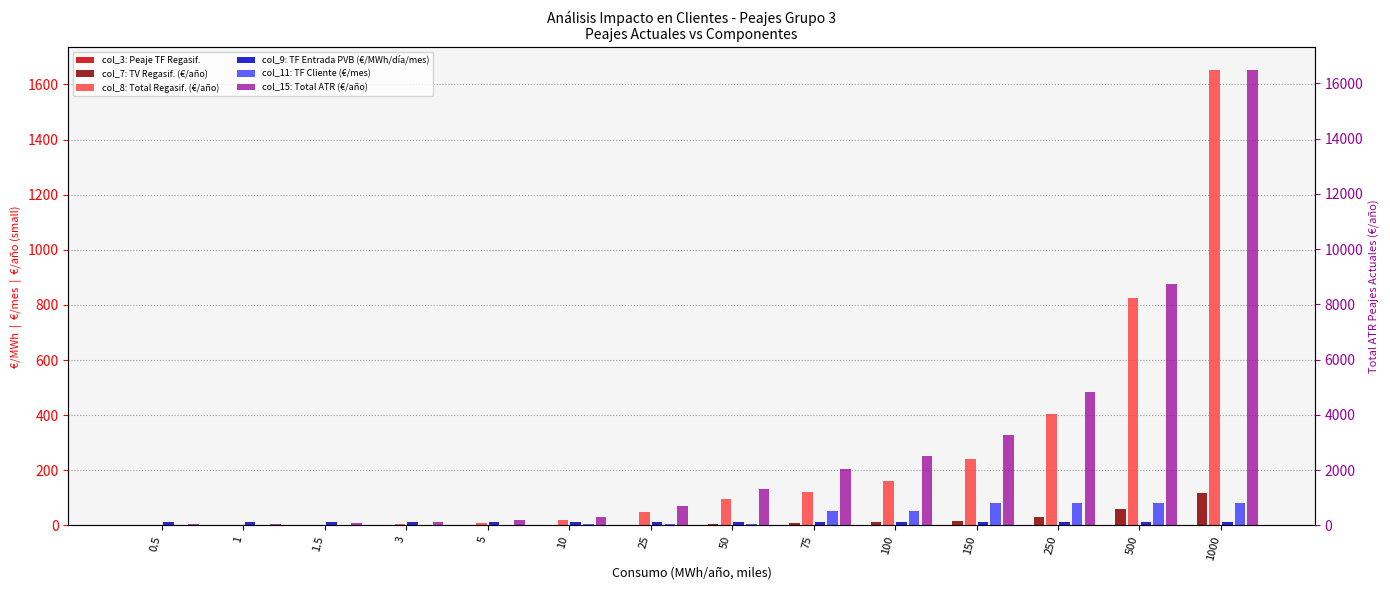

What position from the right is 50?

7